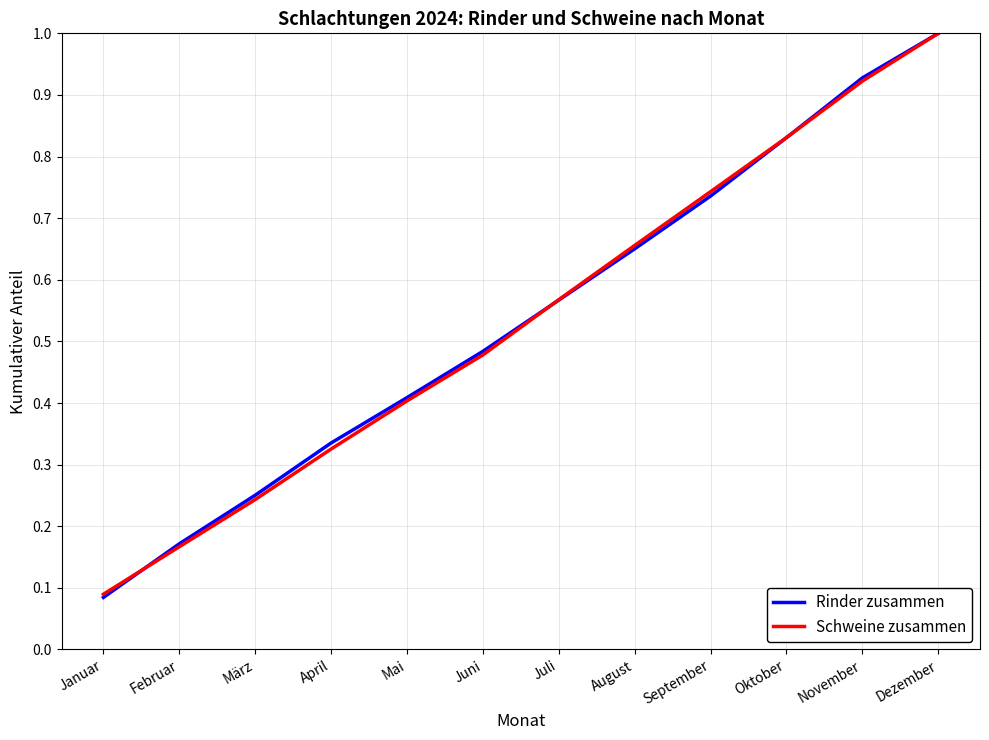

The Rinder zusammen series shows 0.3 at September. True or false?

False